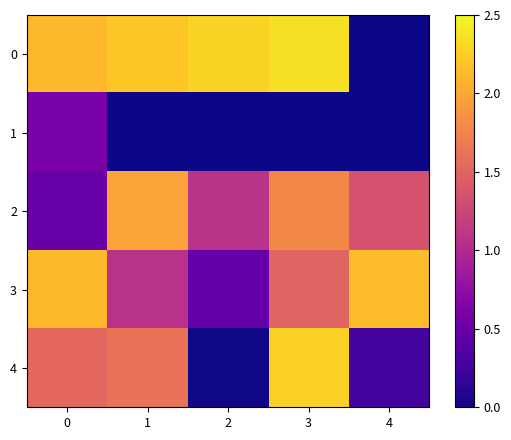

Reading left to right, extract all data points from this chart.

0: 0=2.1	1=2.2	2=2.3	3=2.4	4=0.0
1: 0=0.6	1=0.0	2=0.0	3=0.0	4=0.0
2: 0=0.5	1=2.0	2=1.1	3=1.8	4=1.4
3: 0=2.1	1=1.1	2=0.5	3=1.5	4=2.1
4: 0=1.5	1=1.6	2=0.0	3=2.3	4=0.3